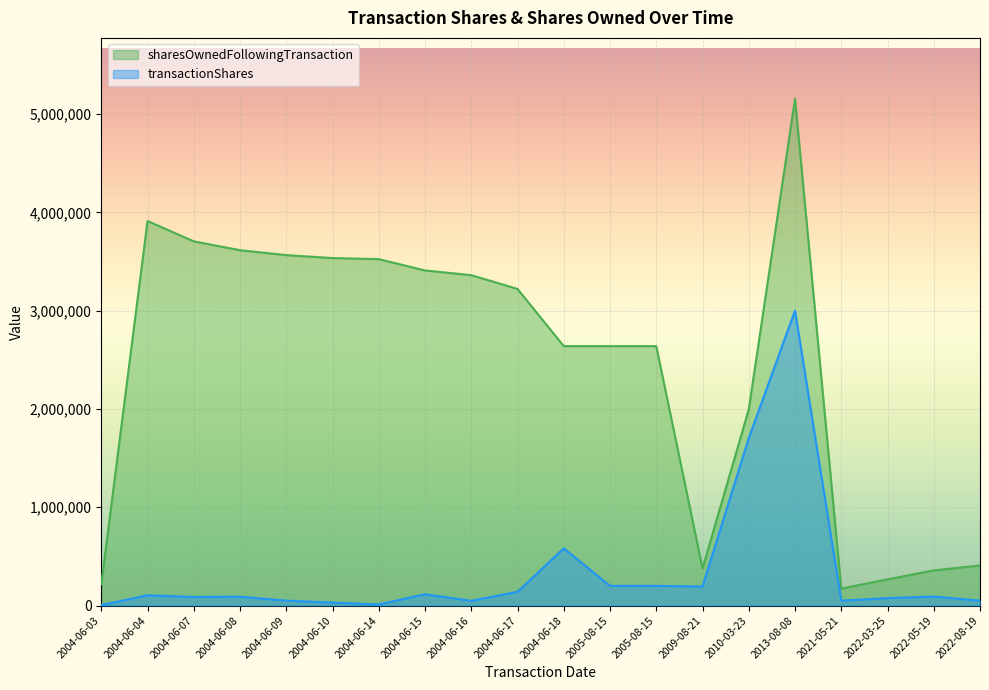

How many values in the transactionShares series are below 91305?

10